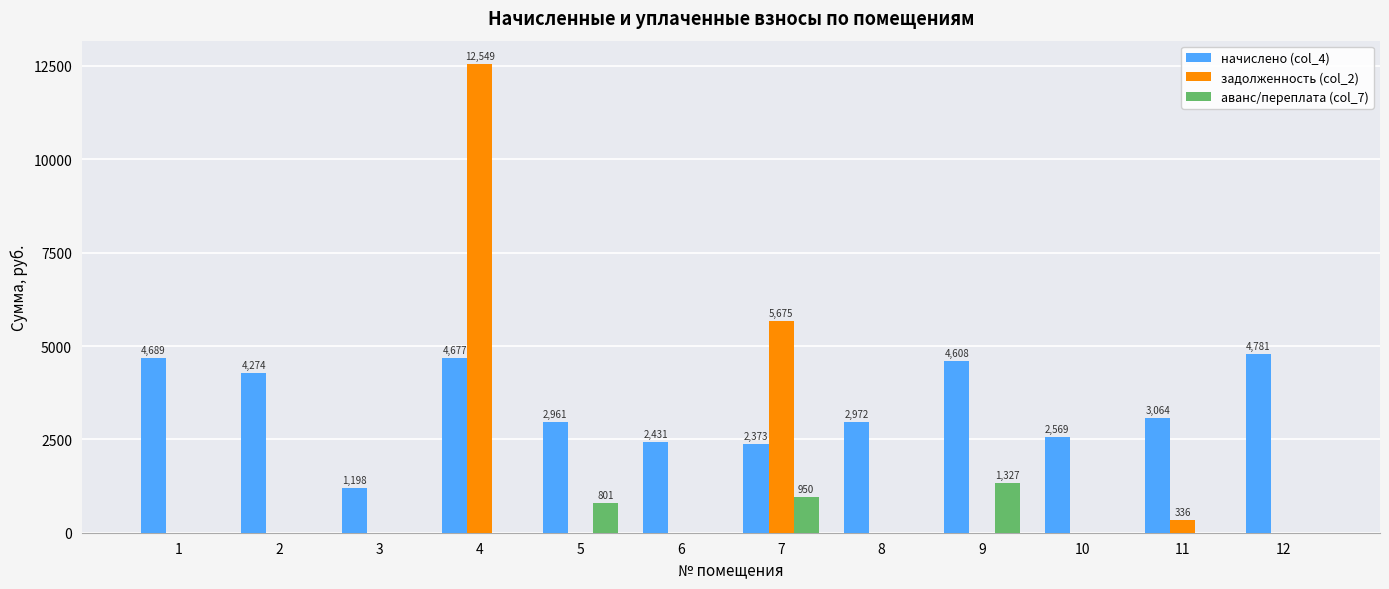

At which category is the sum across all series the highest?

4